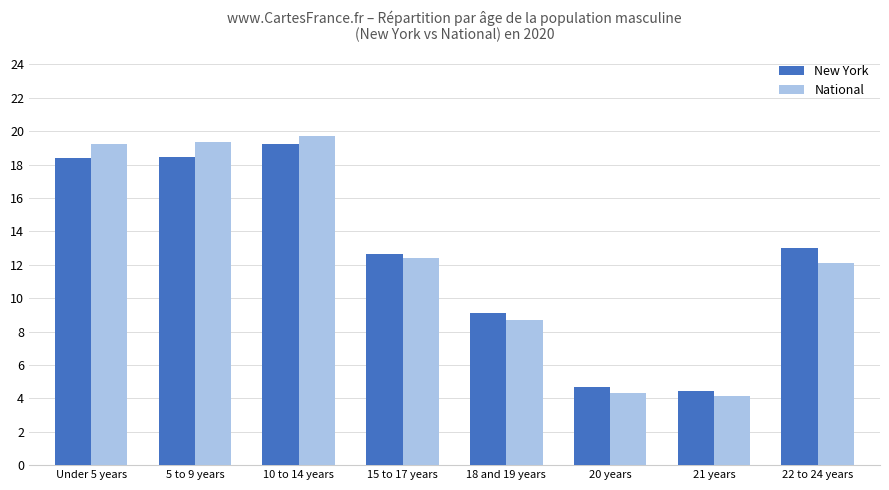

At Under 5 years, list the series in order from smallest to largest.

New York, National